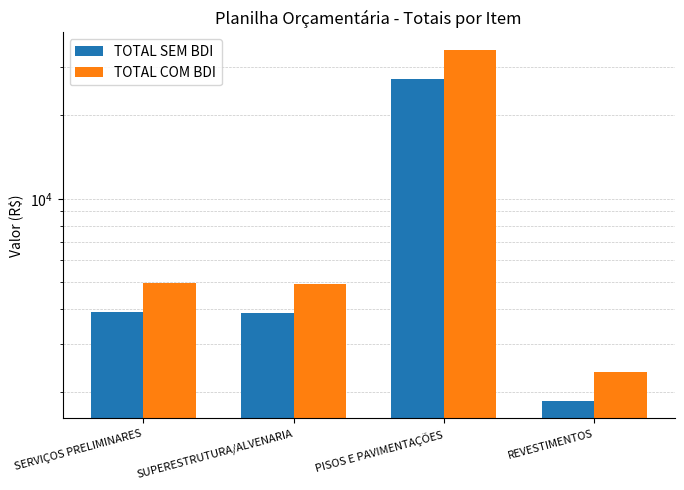

Which series changed the most between SERVIÇOS PRELIMINARES and PISOS E PAVIMENTAÇÕES?

TOTAL COM BDI